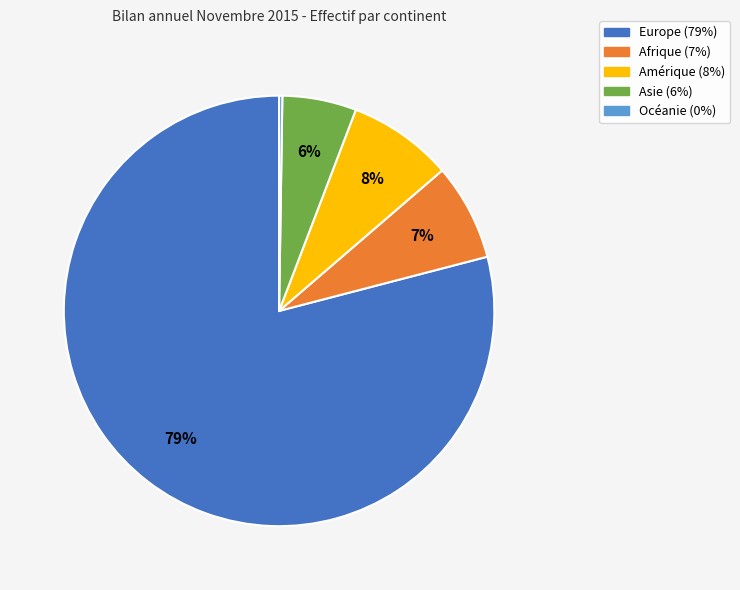

To the nearest percent, what portion does Amérique represent?

8%